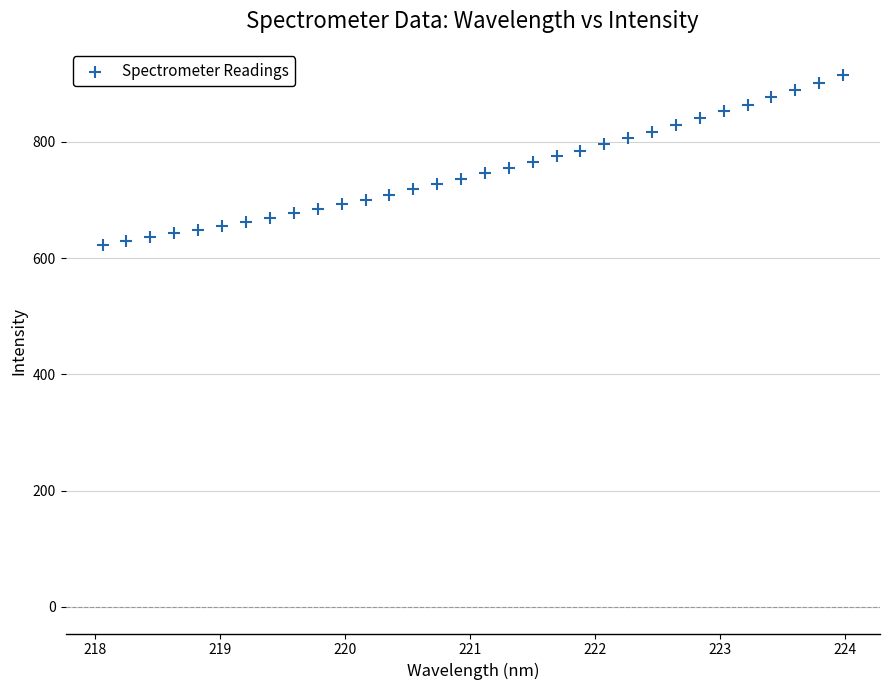

What is the range of X values (max minus min)?

5.9